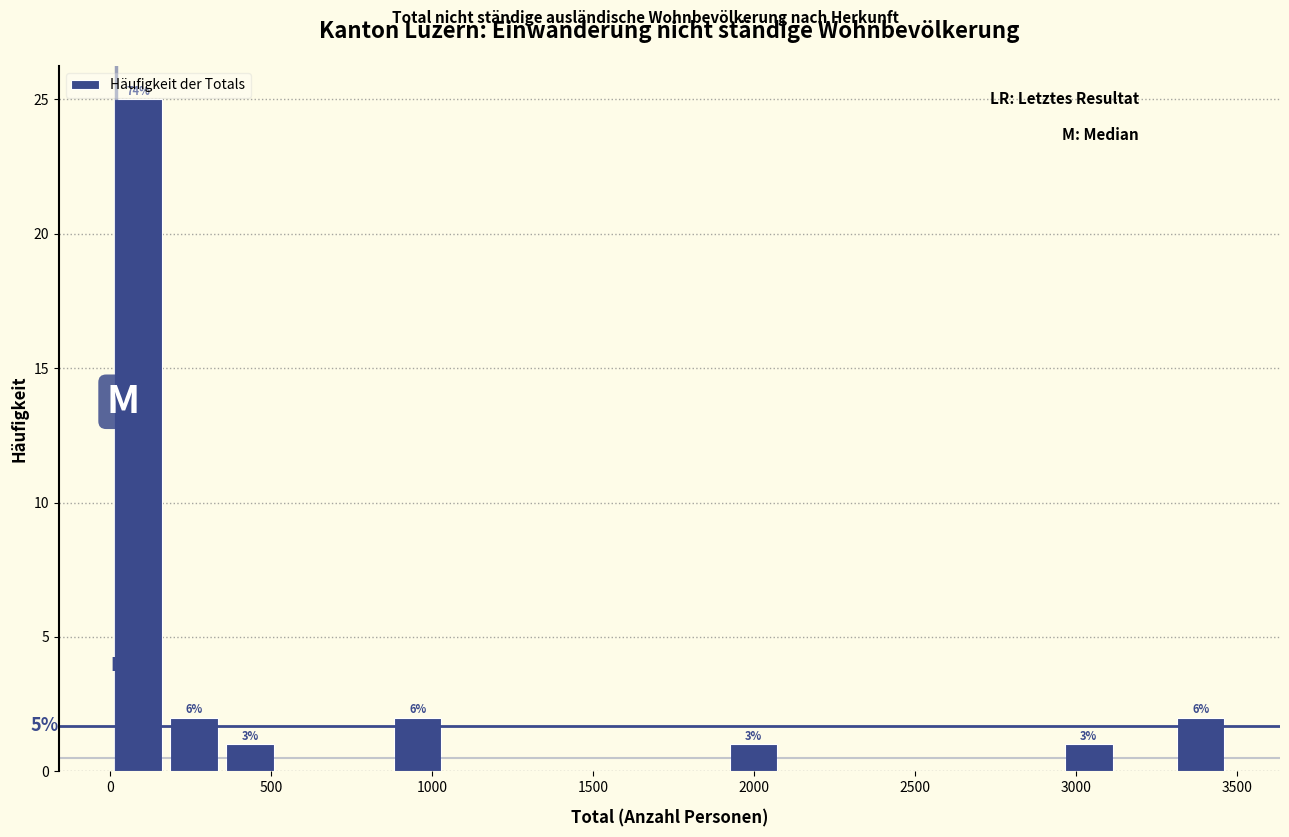

Read against the x-axis, roughly where is the centre of the tallest bar?

100